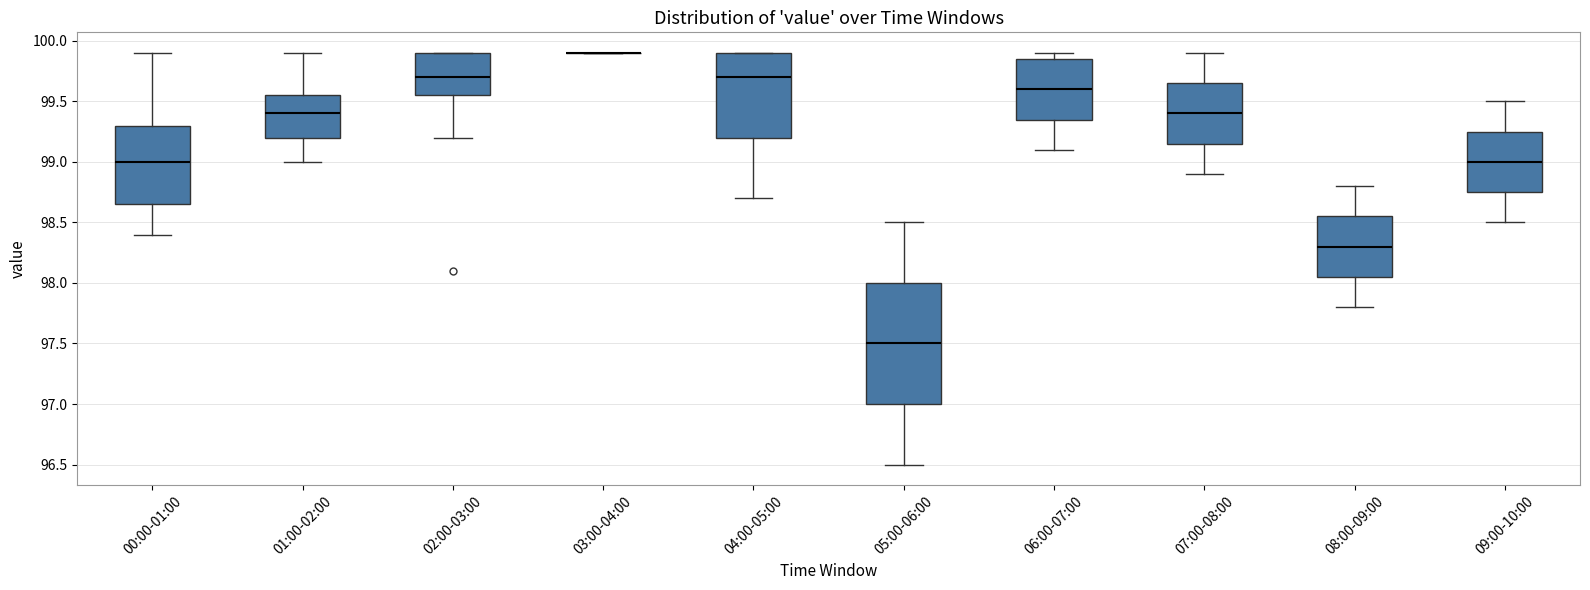

Reading left to right, read every box against the y-axis: the position of its median line, the range the box covers, and the ends of its whiskers. The values are not printed on the chart, so give them approximately, as read against the axis.

00:00-01:00: median 99.00, box 98.65 to 99.30, whiskers 98.40 to 99.90
01:00-02:00: median 99.40, box 99.20 to 99.55, whiskers 99.00 to 99.90
02:00-03:00: median 99.70, box 99.55 to 99.90, whiskers 99.20 to 99.90
03:00-04:00: box collapsed to a line at 99.90, whiskers 99.90 to 99.90
04:00-05:00: median 99.70, box 99.20 to 99.90, whiskers 98.70 to 99.90
05:00-06:00: median 97.50, box 97.00 to 98.00, whiskers 96.50 to 98.50
06:00-07:00: median 99.60, box 99.35 to 99.85, whiskers 99.10 to 99.90
07:00-08:00: median 99.40, box 99.15 to 99.65, whiskers 98.90 to 99.90
08:00-09:00: median 98.30, box 98.05 to 98.55, whiskers 97.80 to 98.80
09:00-10:00: median 99.00, box 98.75 to 99.25, whiskers 98.50 to 99.50